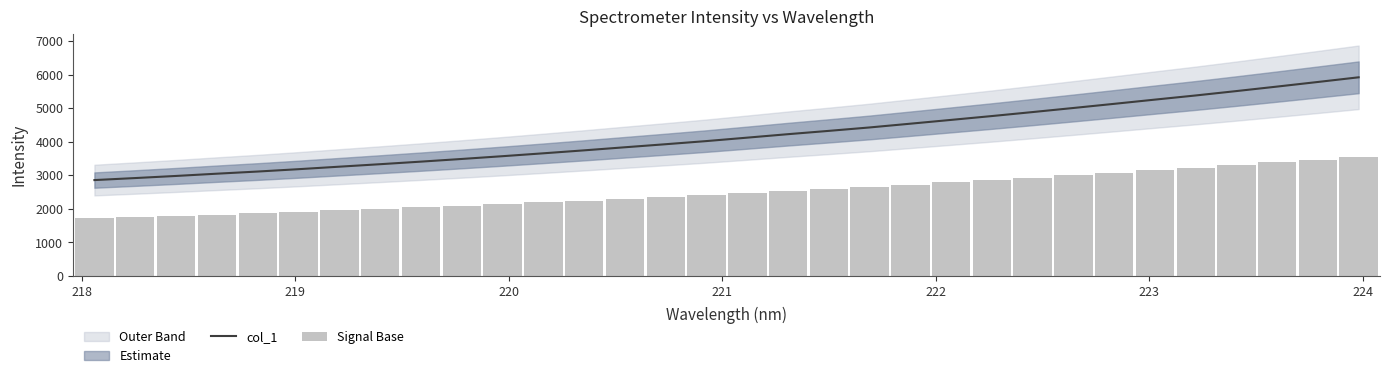

What is the sum of all Signal Base values?

80321.0